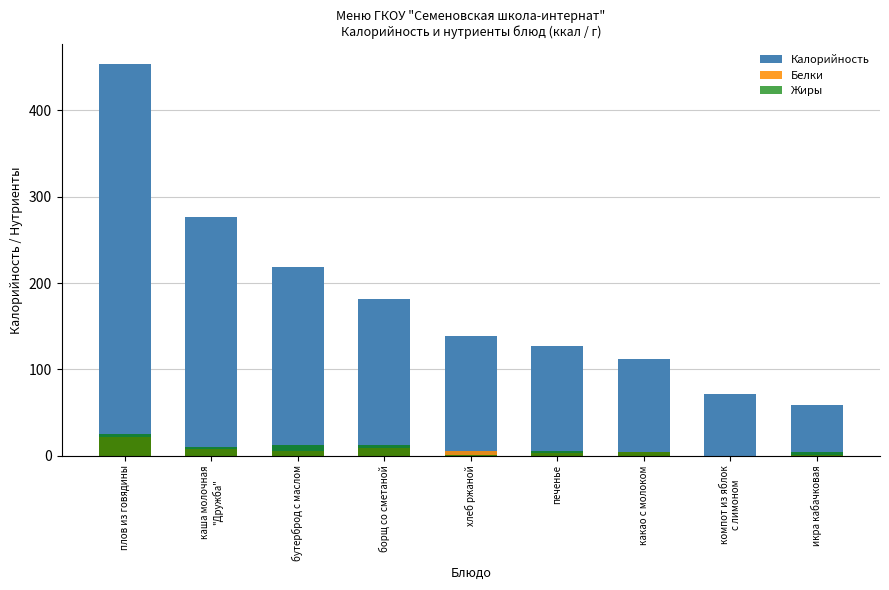

The Белки series shows 3 at печенье. True or false?

True